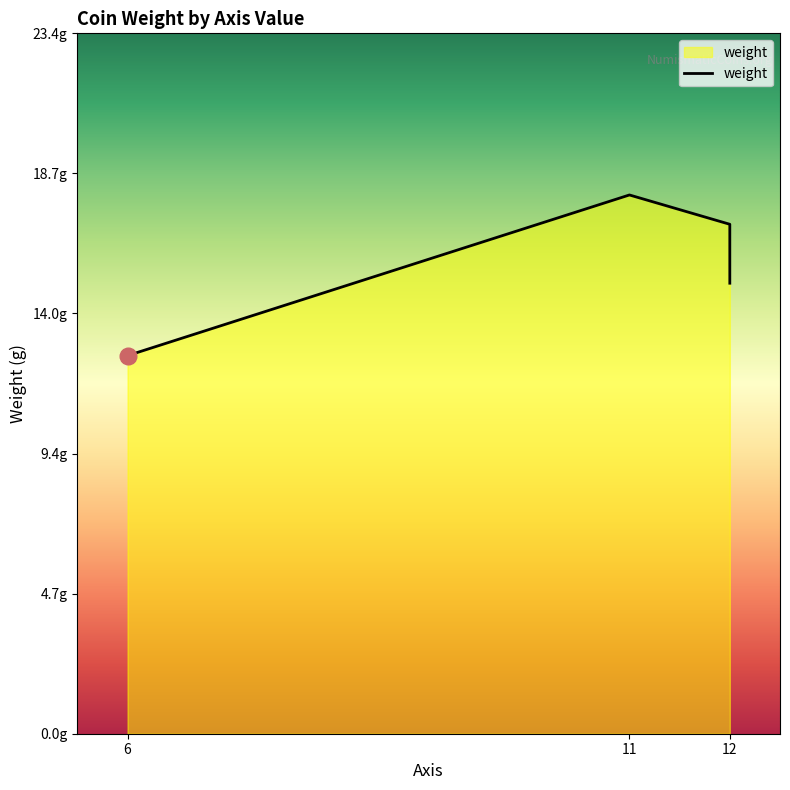

Where is the data nearest to the value 15?

12